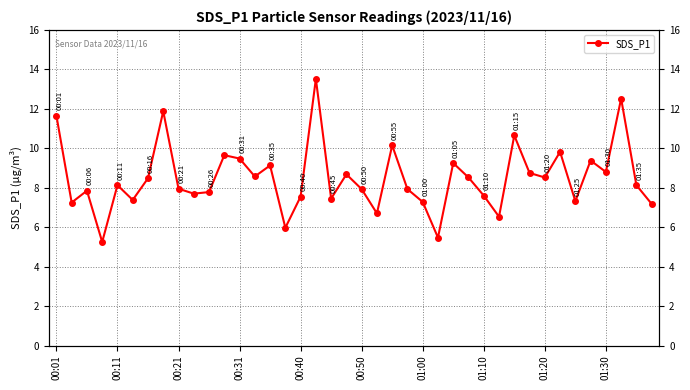

The chart shows a value of 10.8 at 10. True or false?

False